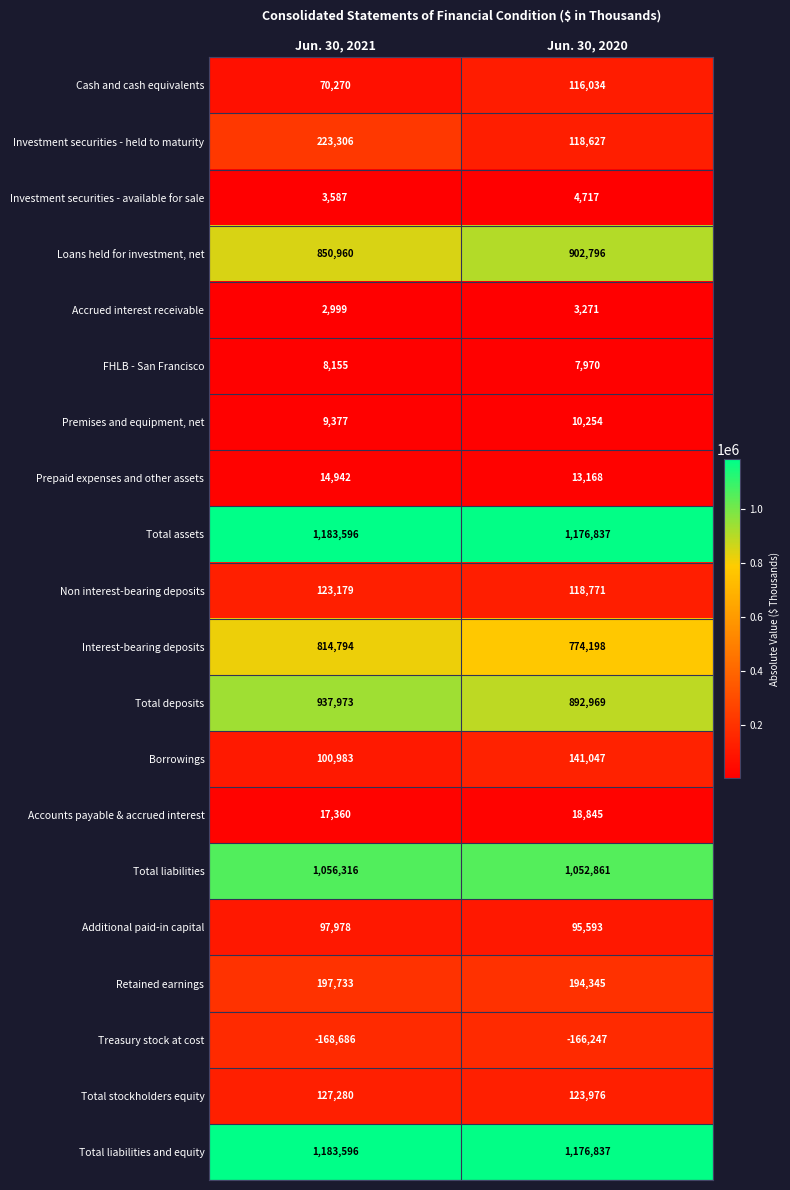

At which label is Loans held for investment, net closest to 876878?

Jun. 30, 2021